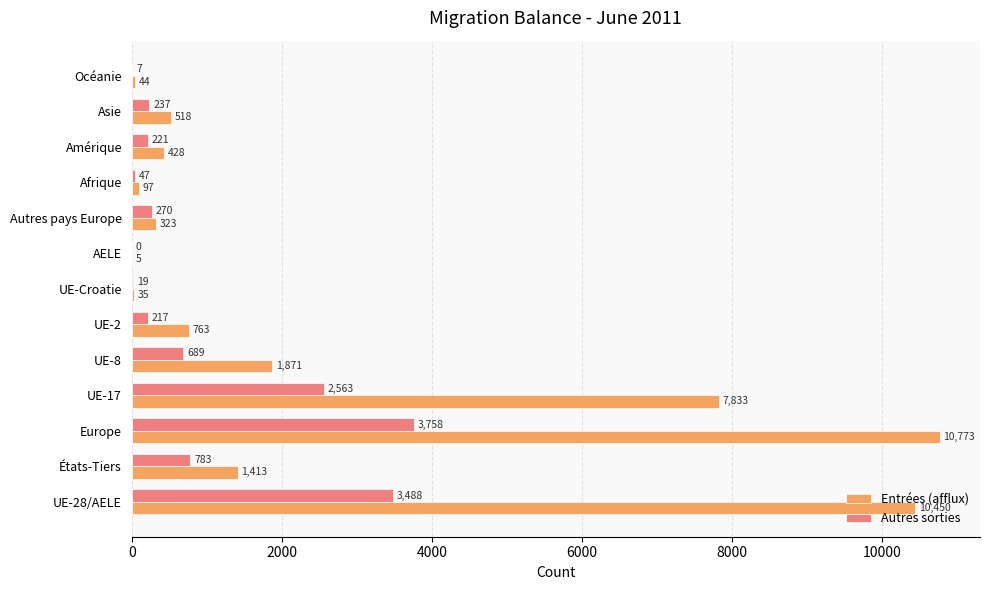

What is the maximum value shown in the chart?

10773